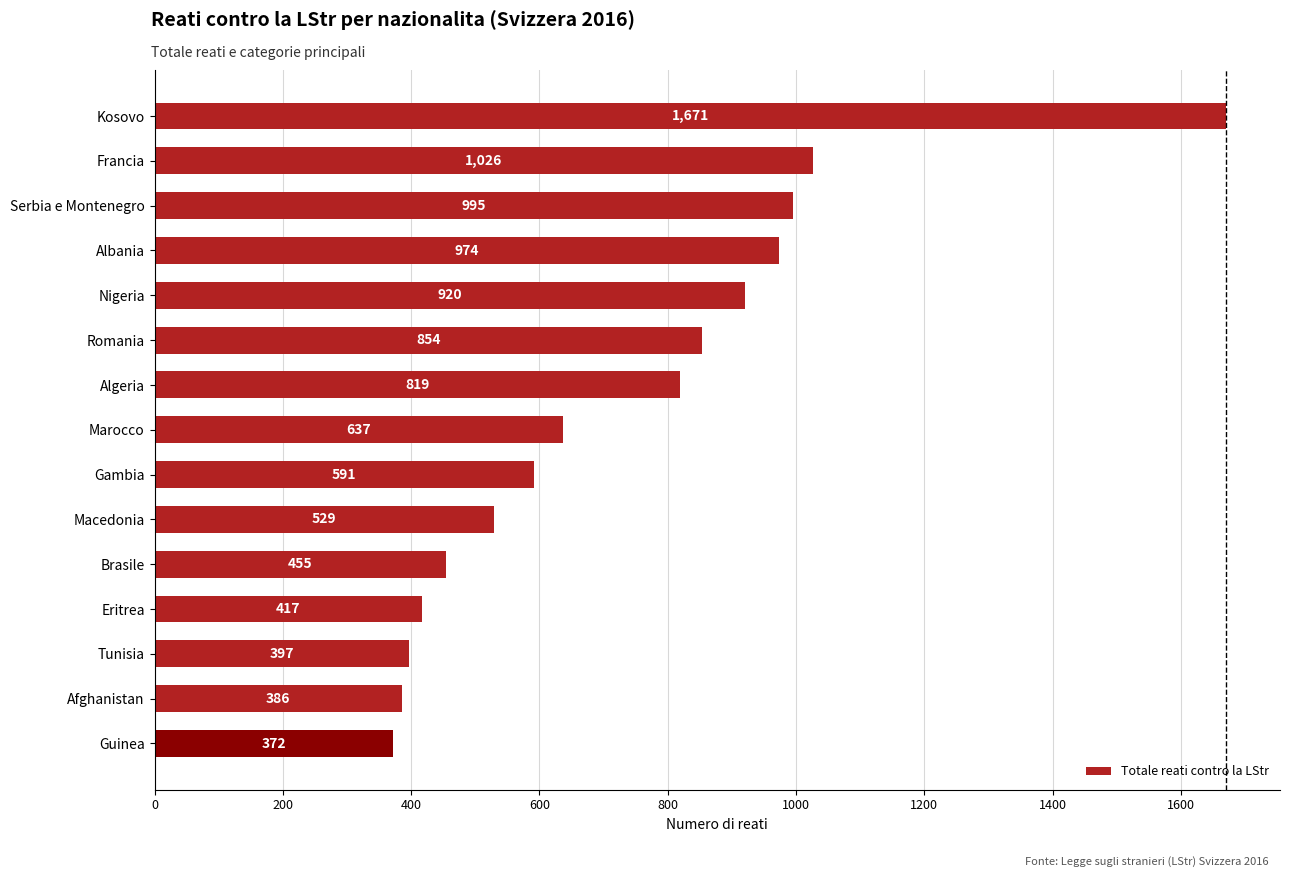

List the labels in order of value, largest first.

Kosovo, Francia, Serbia e Montenegro, Albania, Nigeria, Romania, Algeria, Marocco, Gambia, Macedonia, Brasile, Eritrea, Tunisia, Afghanistan, Guinea